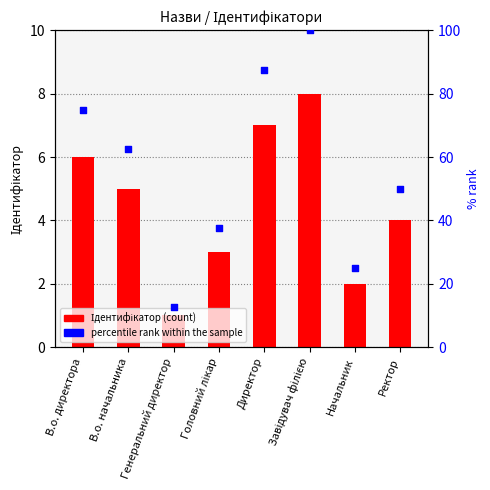

What is the total value across all series at Завідувач філією?

108.0